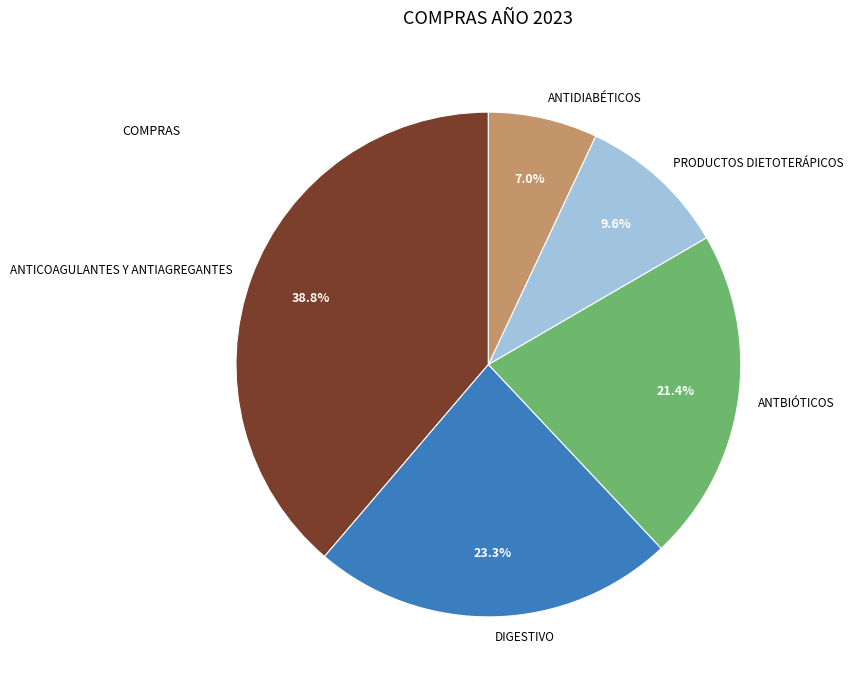

True or false: ANTIDIABÉTICOS accounts for 1% of the total.

False